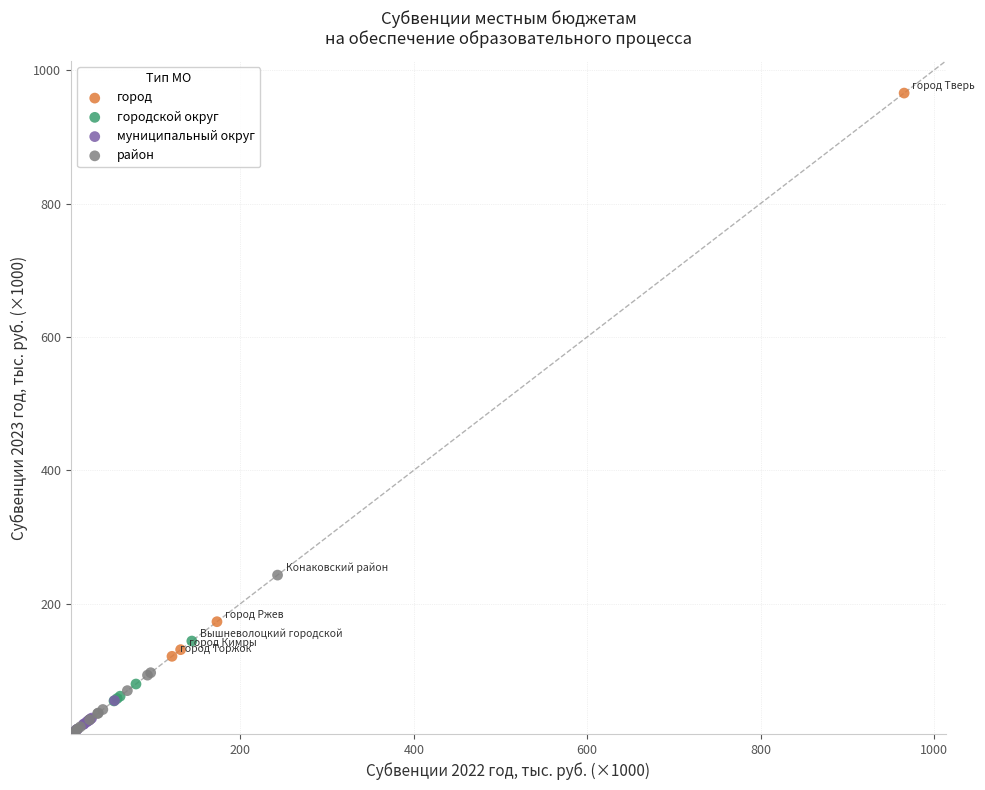

What Y value in the scatter plot is closest to 485?

242.8